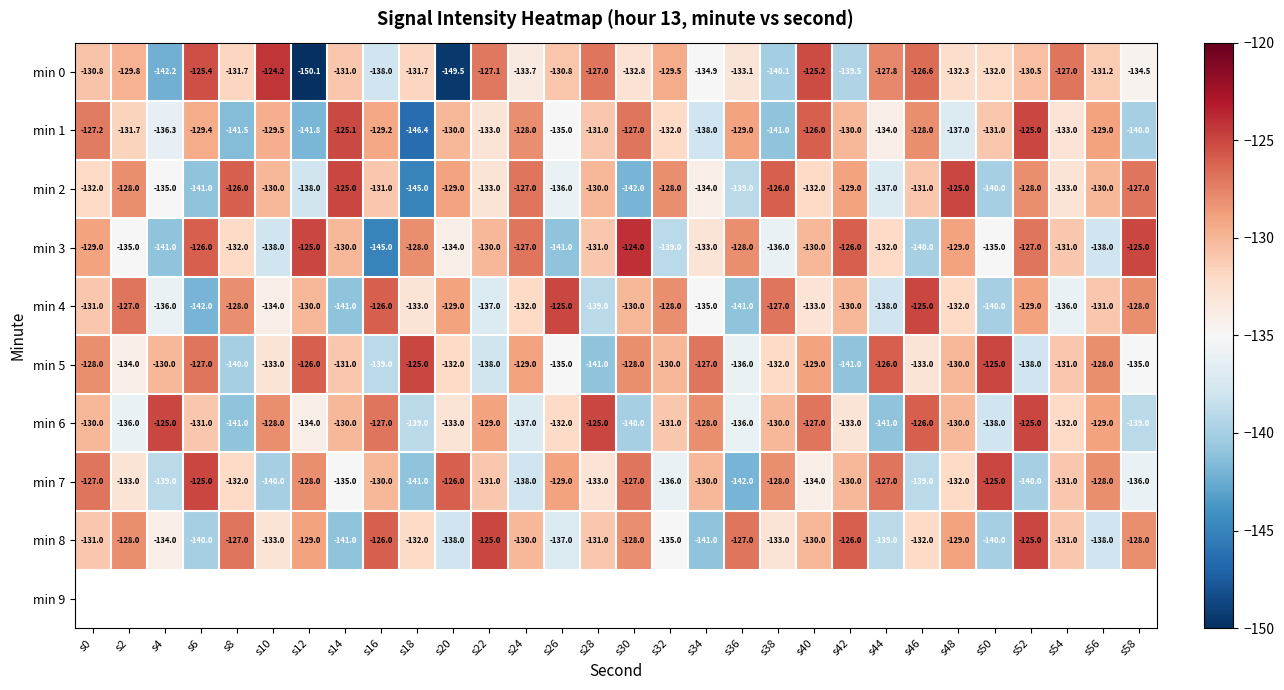

How many series are shown in this chart?

9